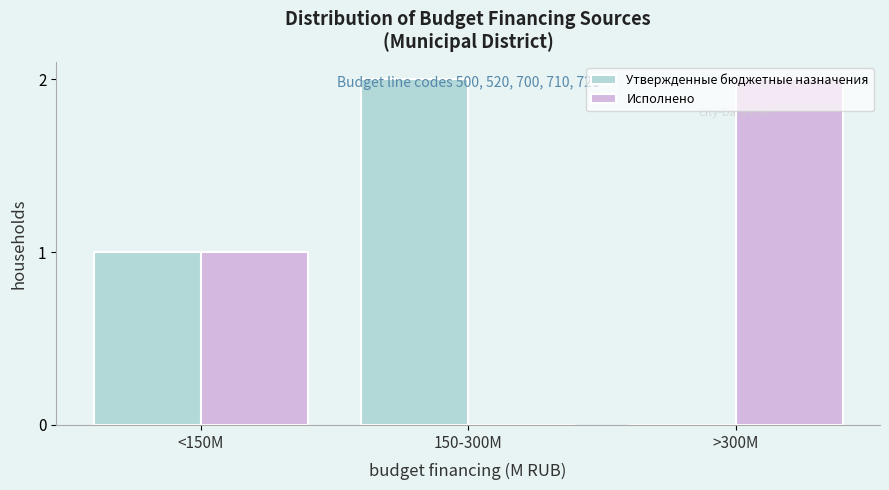

True or false: Исполнено has a value of 1 at 150-300M.

False